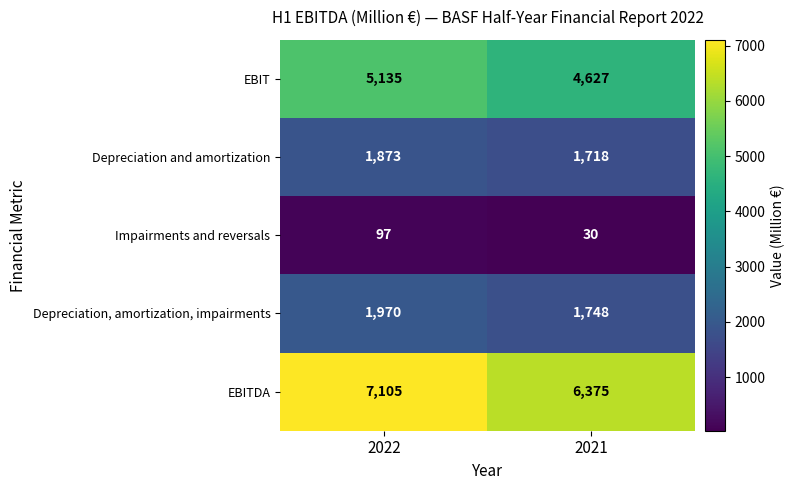

The value of Impairments and reversals at 2022 is 145. True or false?

False